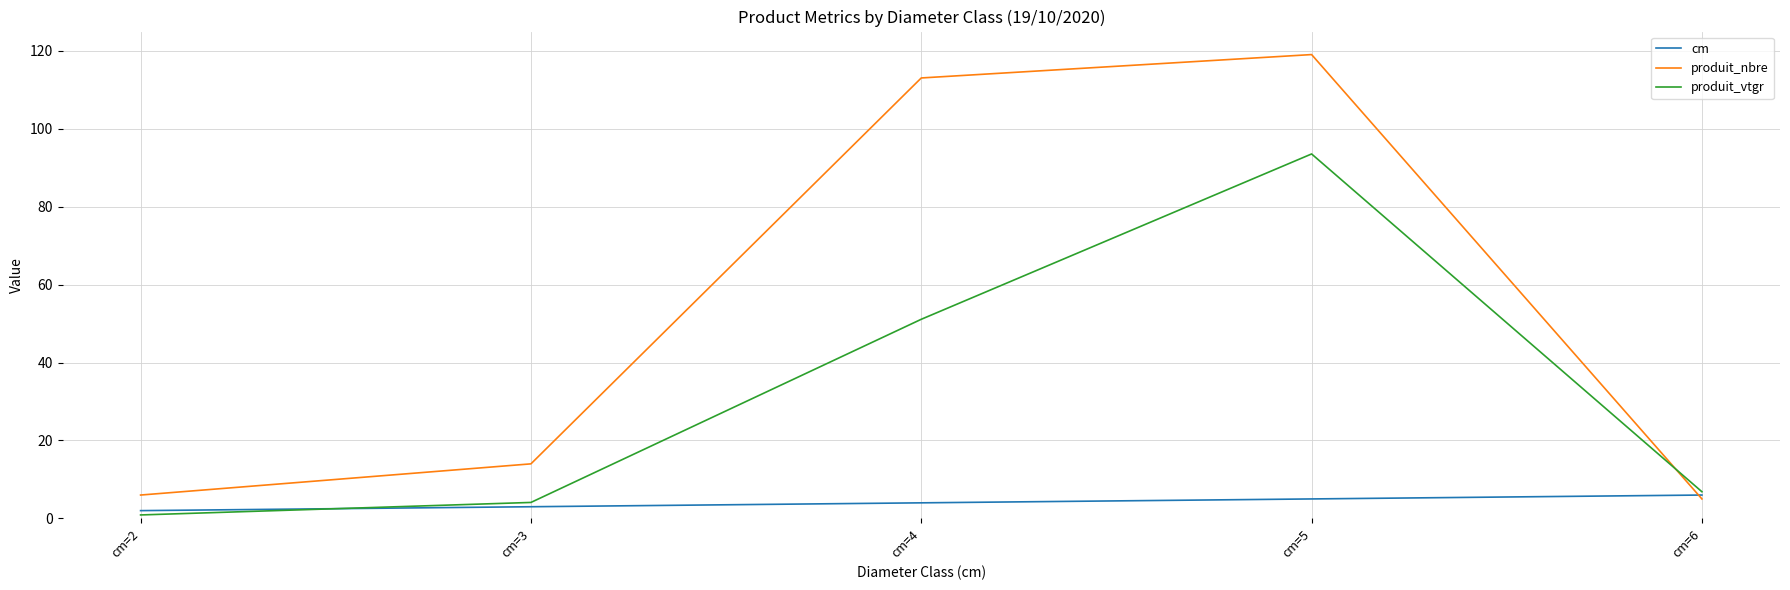

Is this an area chart (filled region under the line)?

No